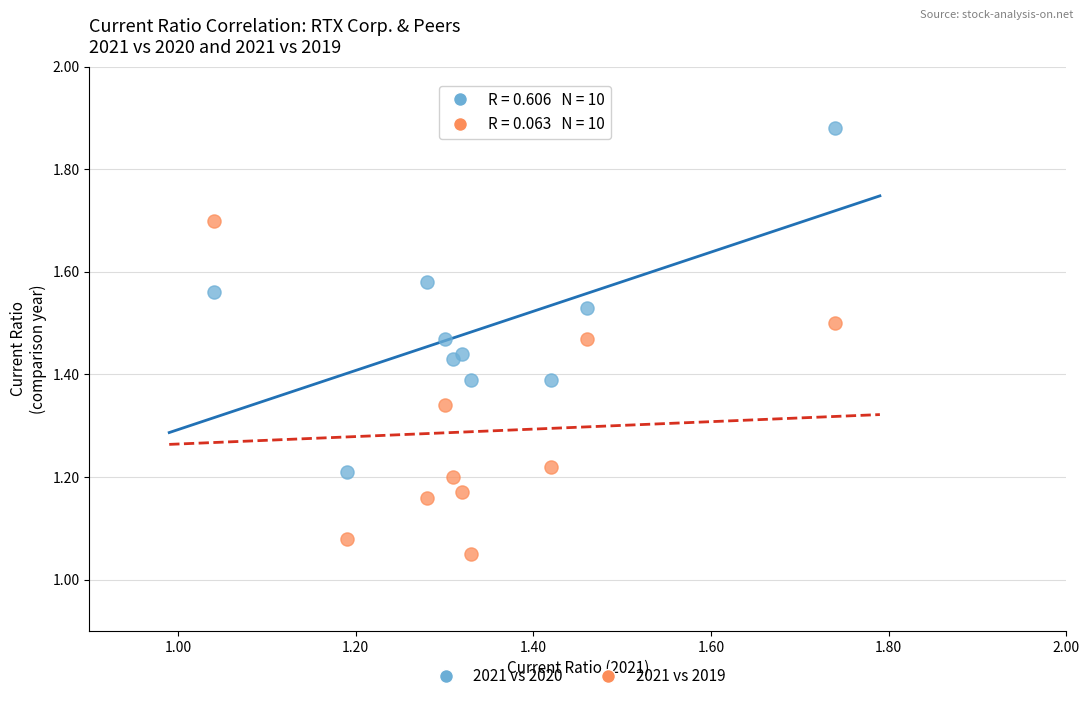

Which series contains the lowest Y value?

2021 vs 2019